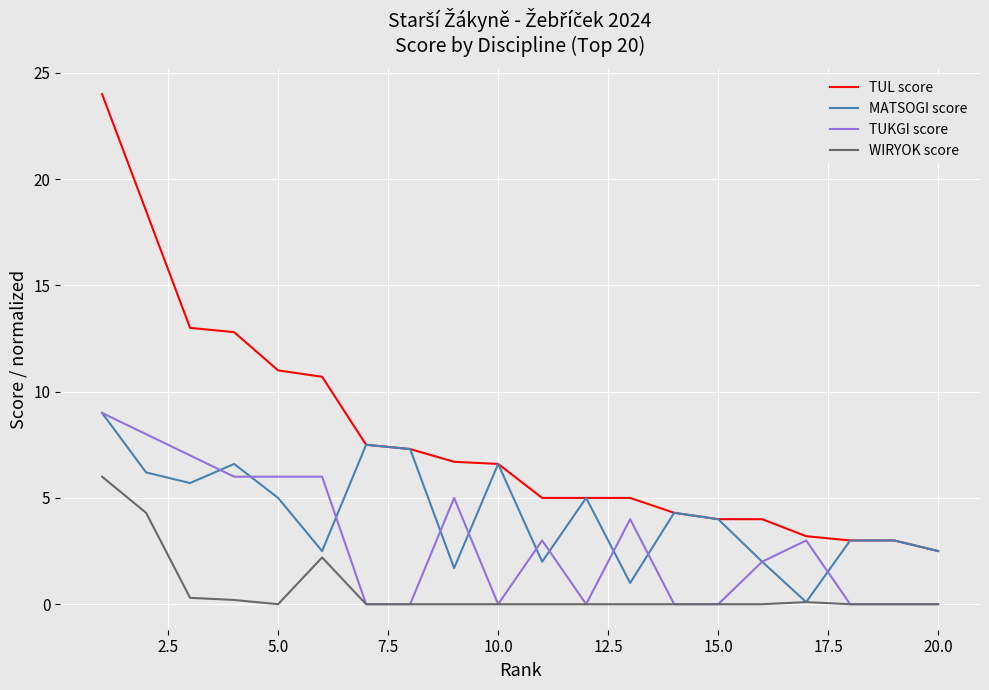

What is the minimum value for TUL score?

2.5